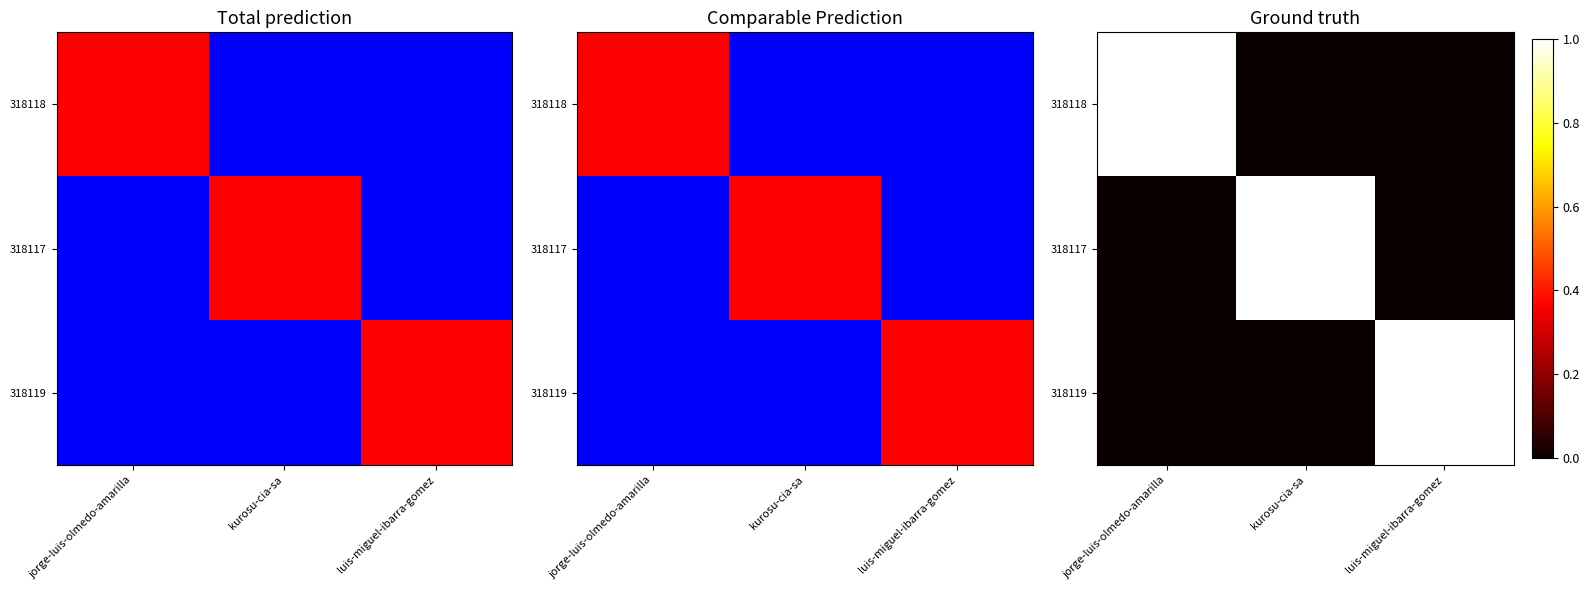

Is it true that 318117 equals 0 at jorge-luis-olmedo-amarilla?

False